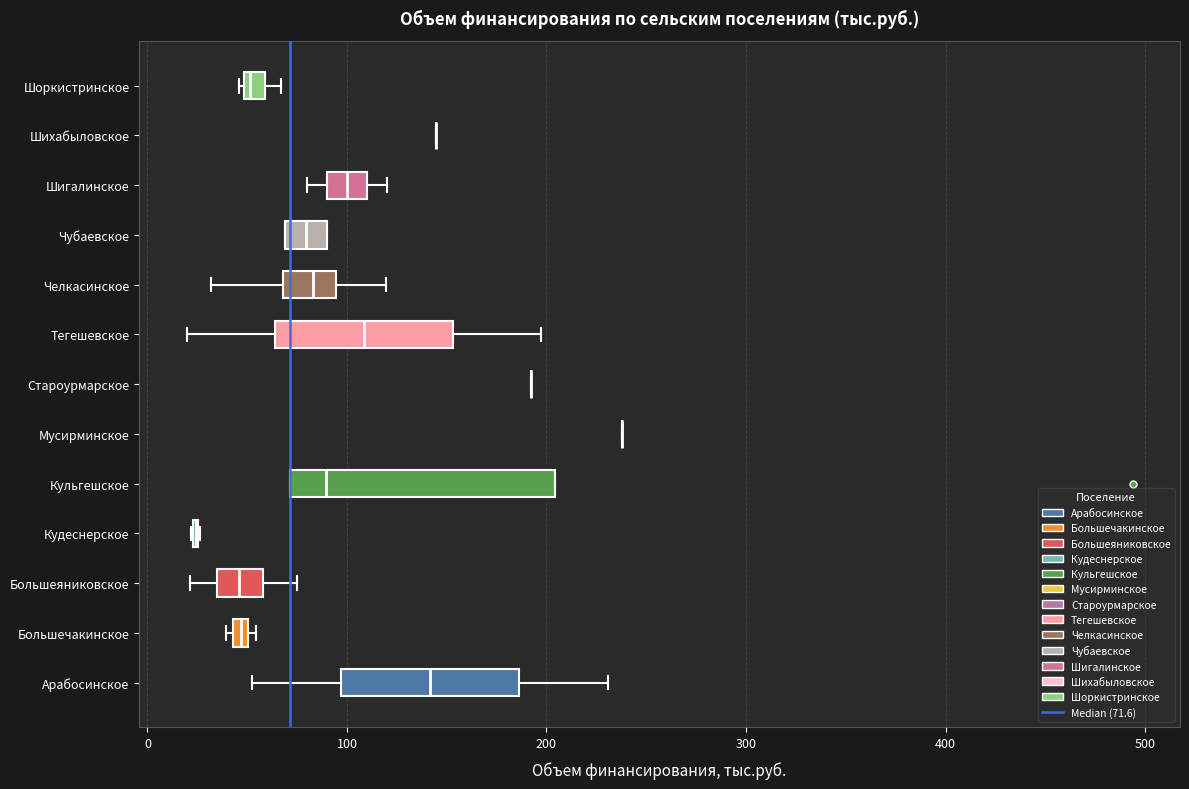

Comparing the boxes themselves (not the whiskers), which one is the widest?

Кульгешское